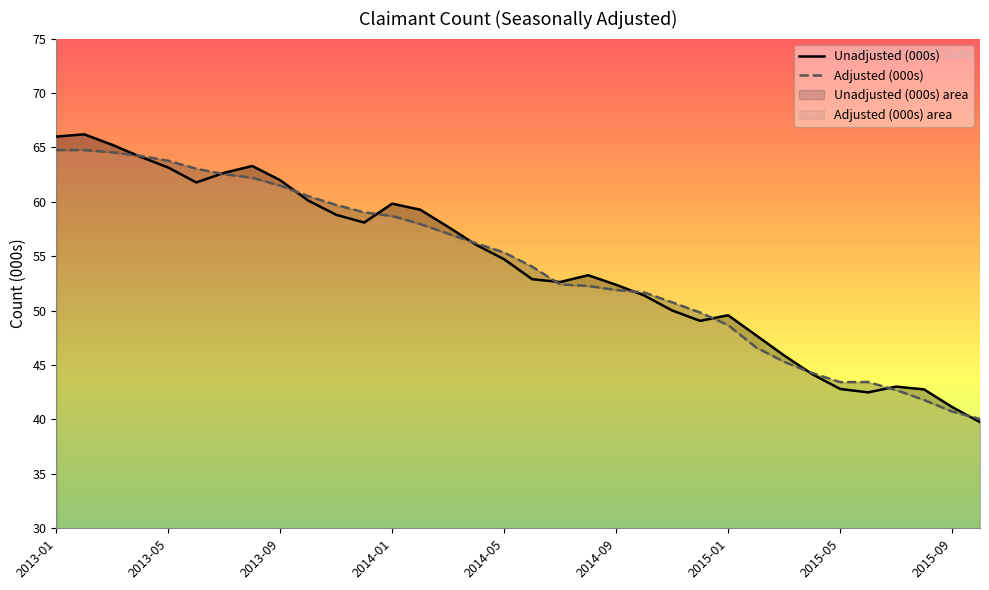

At which label does Adjusted (000s) first exceed 55?

2013-01